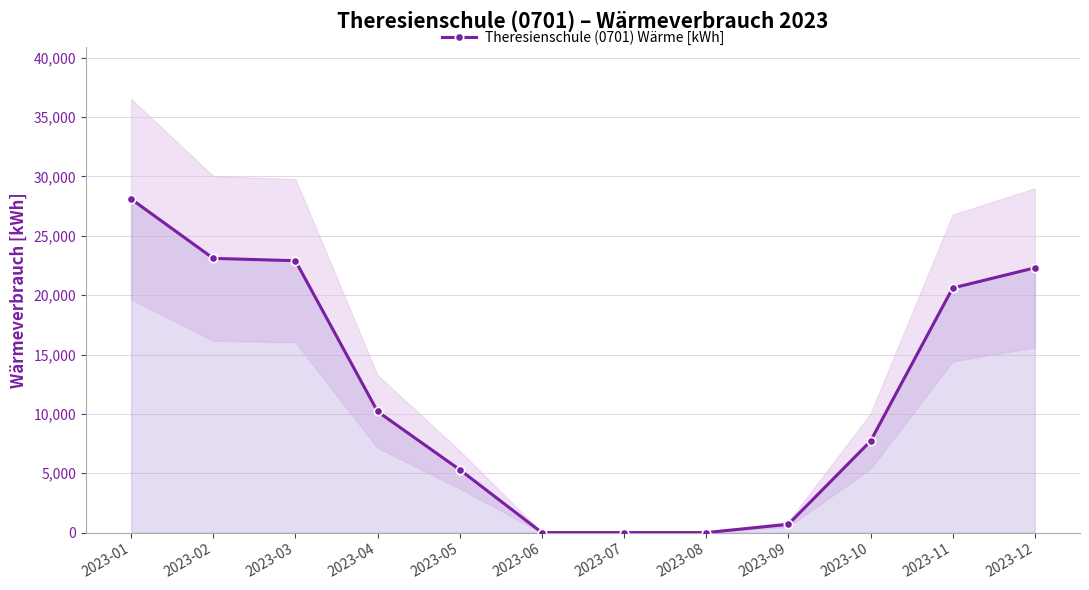

What is the greatest value displayed?

28100